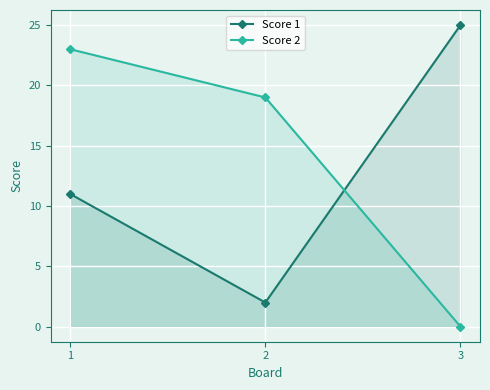

What is the value of the Score 1 point at the 1st from the left?

11